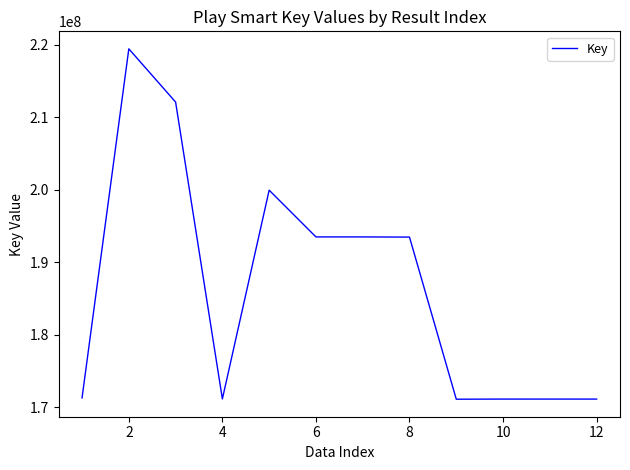

What is the difference between the maximum and minimum values?

48358589